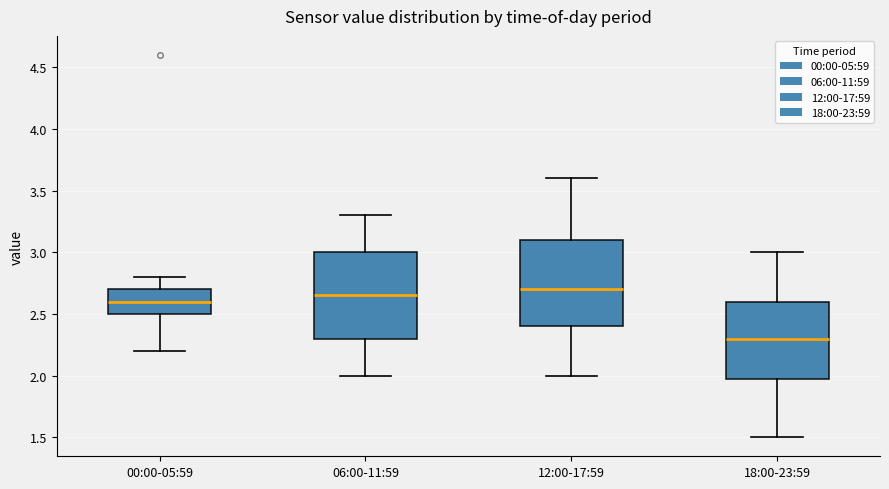

Reading left to right, read every box against the y-axis: the position of its median line, the range the box covers, and the ends of its whiskers. The values are not printed on the chart, so give them approximately, as read against the axis.

00:00-05:59: median 2.60, box 2.50 to 2.70, whiskers 2.20 to 2.80
06:00-11:59: median 2.65, box 2.30 to 3.00, whiskers 2.00 to 3.30
12:00-17:59: median 2.70, box 2.40 to 3.10, whiskers 2.00 to 3.60
18:00-23:59: median 2.30, box 2.00 to 2.60, whiskers 1.50 to 3.00